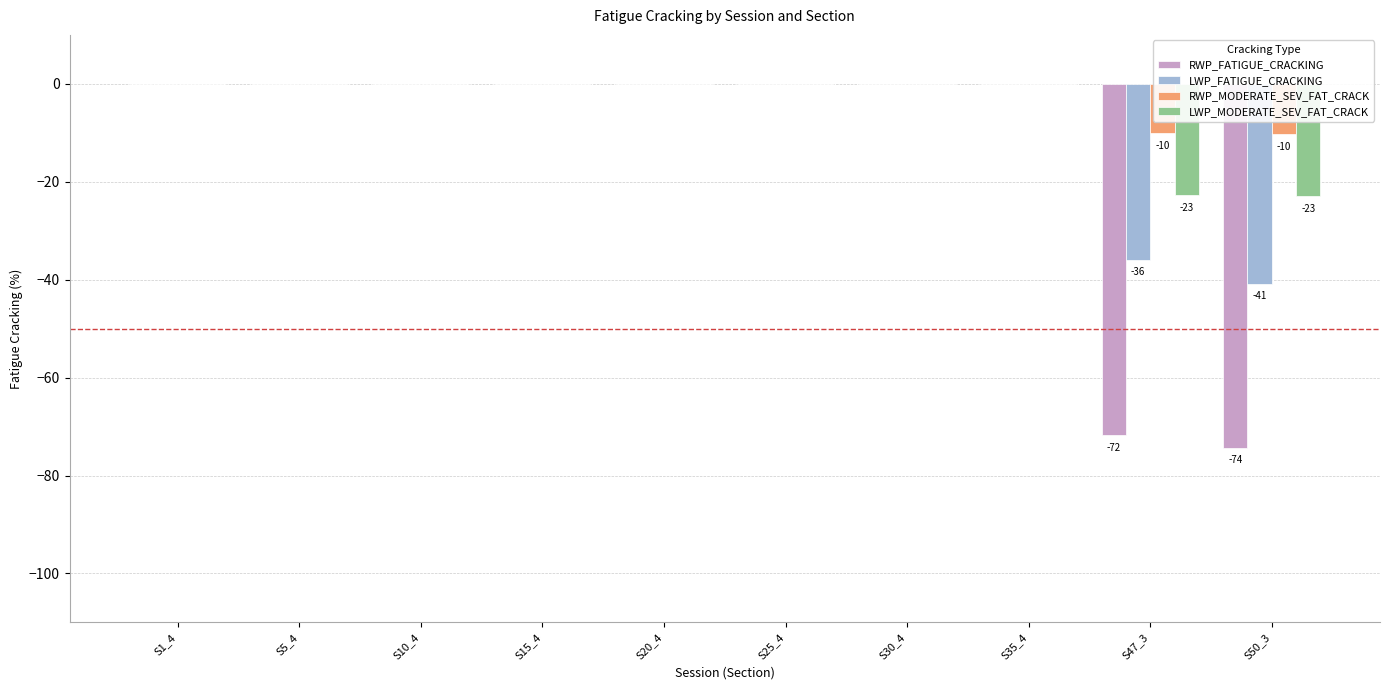

Is the value of LWP_MODERATE_SEV_FAT_CRACK at S5_4 greater than the value of RWP_FATIGUE_CRACKING at S50_3?

Yes